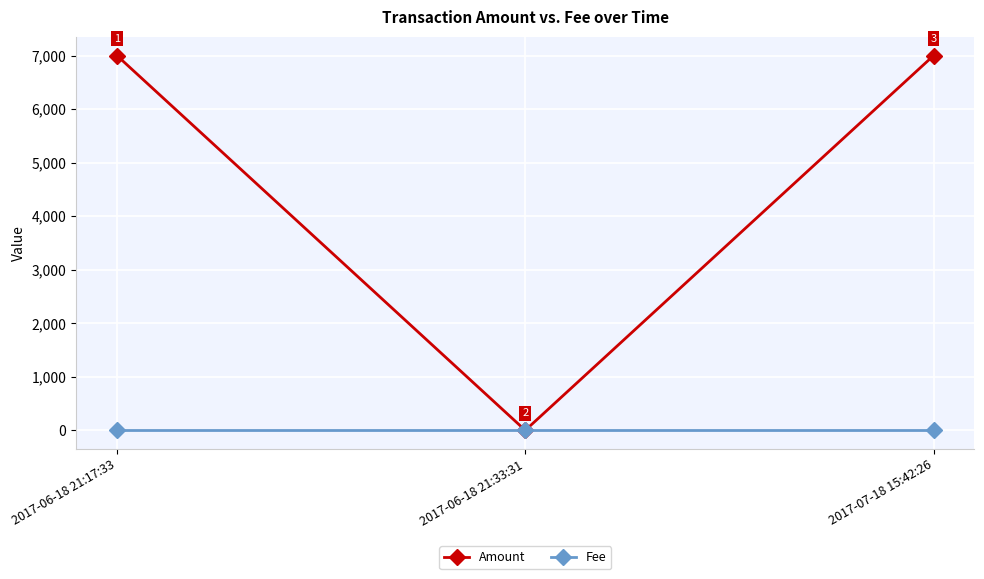

Count the Amount values in the range 1 to 7001.

3